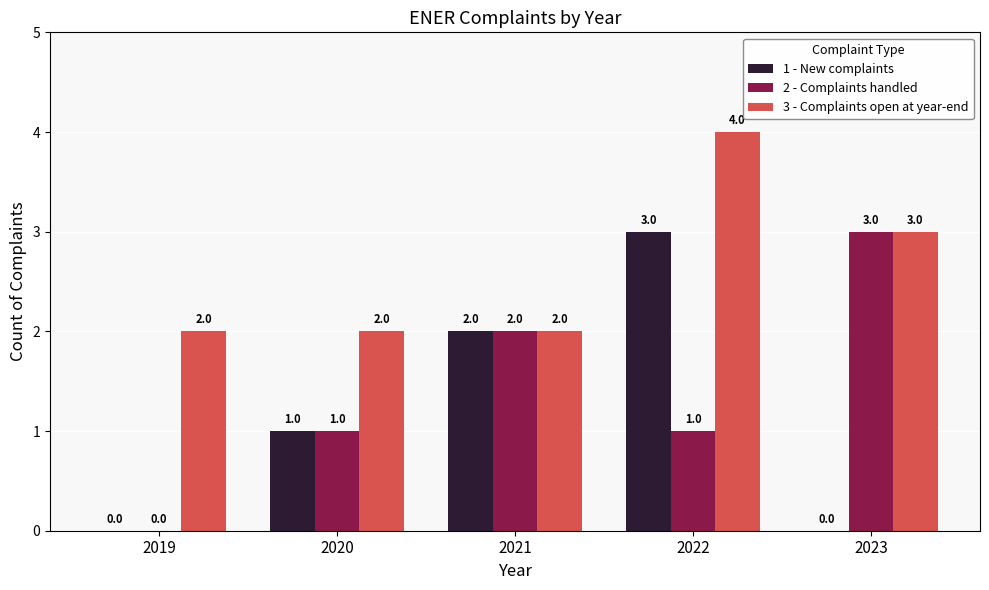

Count the number of data series in this chart.

3